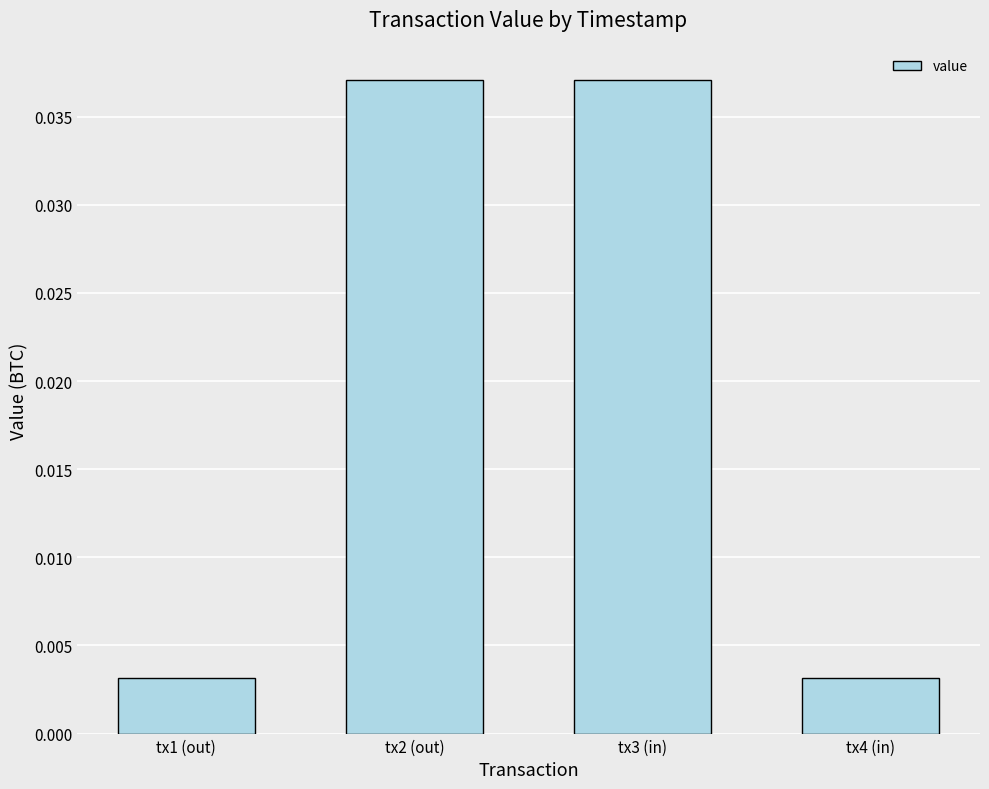

What is the label of the 3rd bar from the left?

tx3 (in)